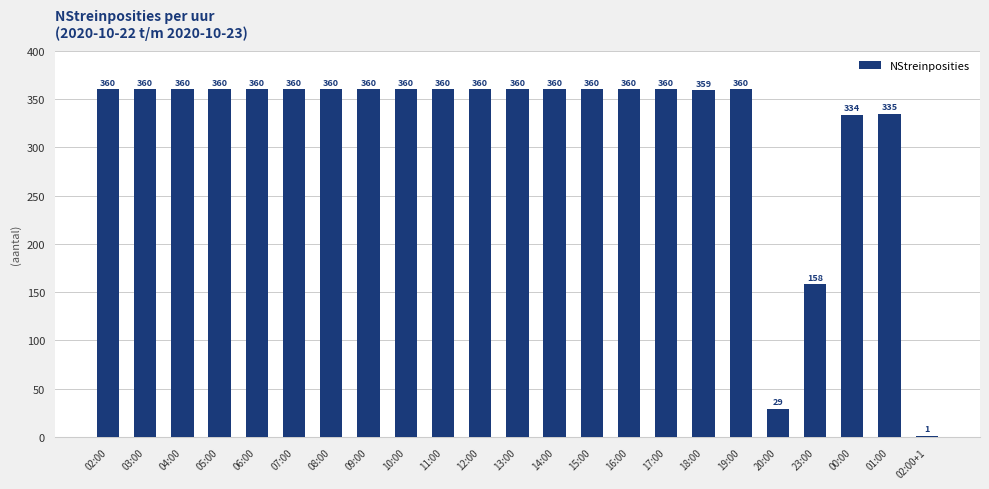

True or false: the data shows 360 at 10:00.

True